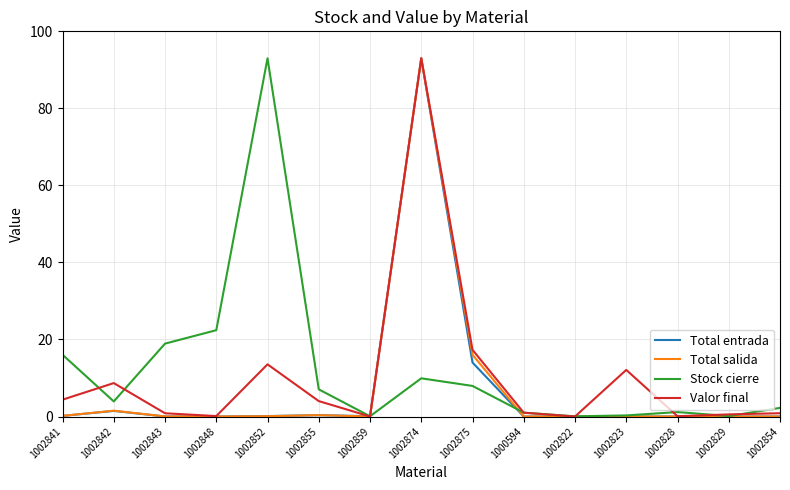

The value of Stock cierre at 1002842 is 3.9. True or false?

True